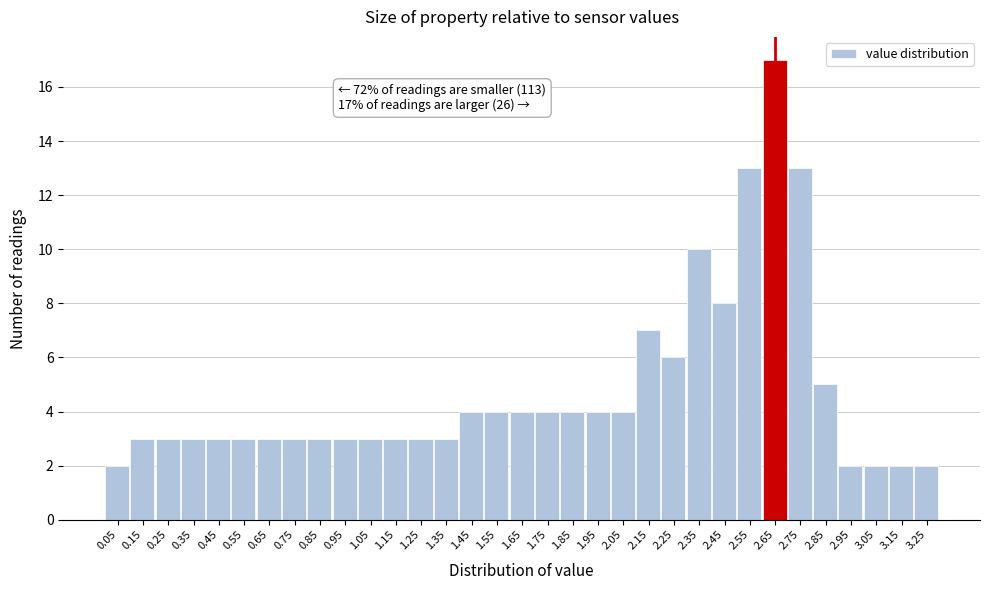

True or false: the data shows 3 at 0.45.

True